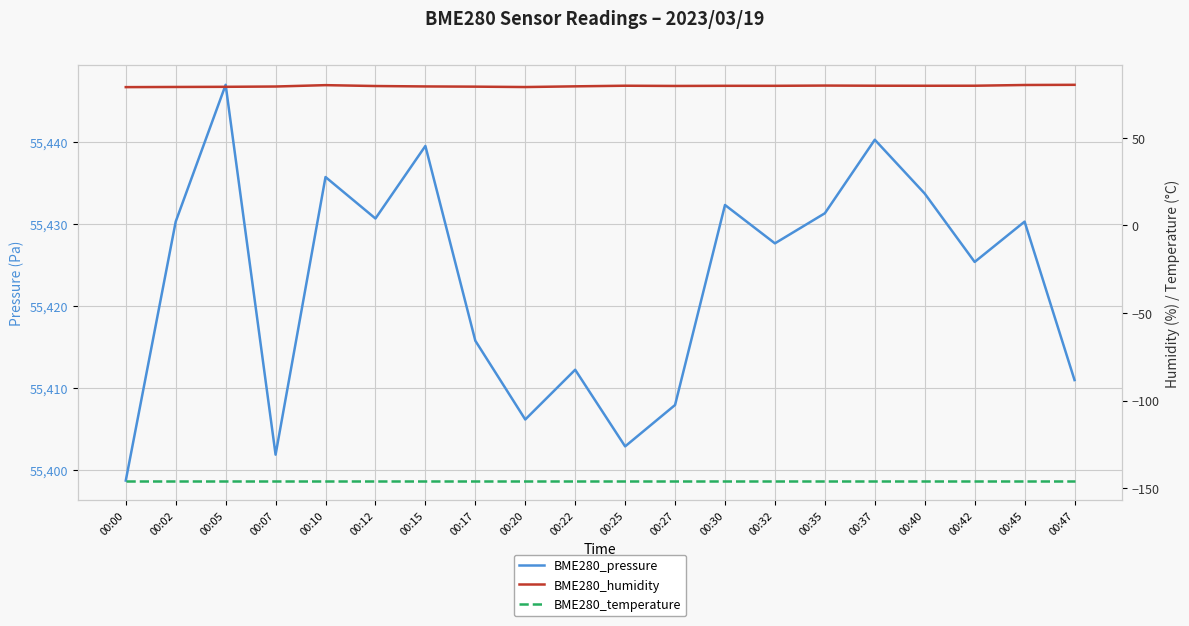

At which label does BME280_temperature reach its peak?

00:00